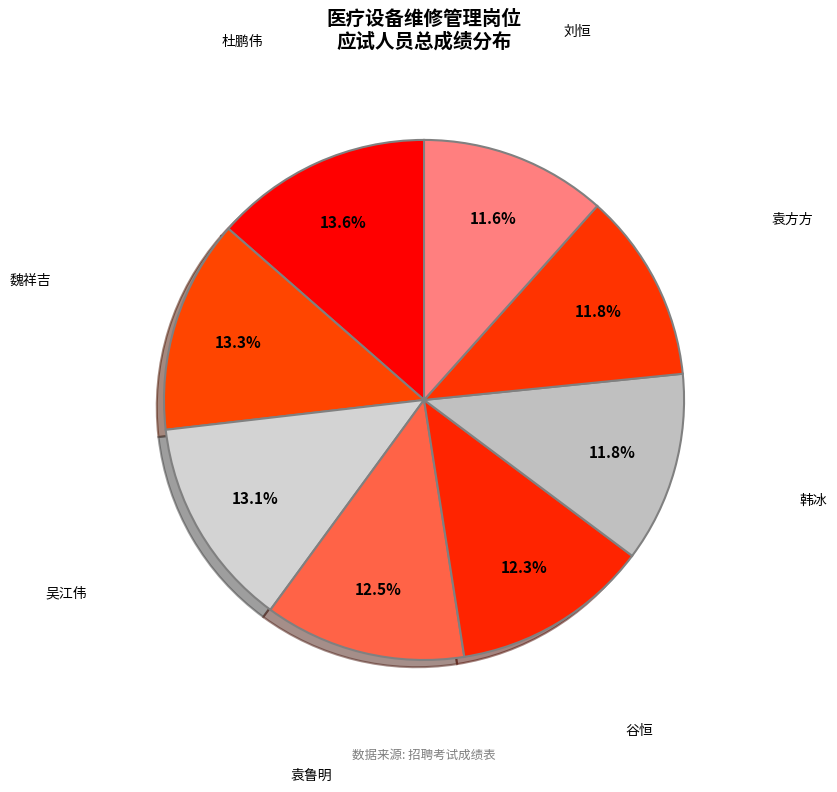

Is the sum of 魏祥吉 and 吴江伟 greater than half?

No